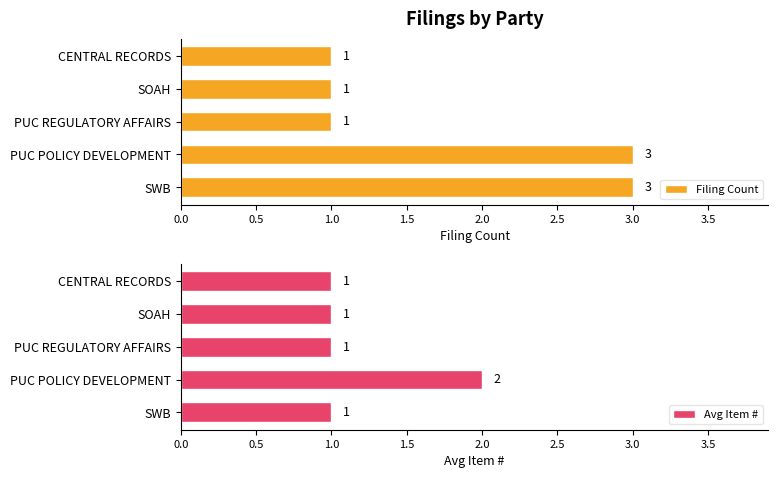

Is it true that Filing Count equals 3 at PUC POLICY DEVELOPMENT?

True